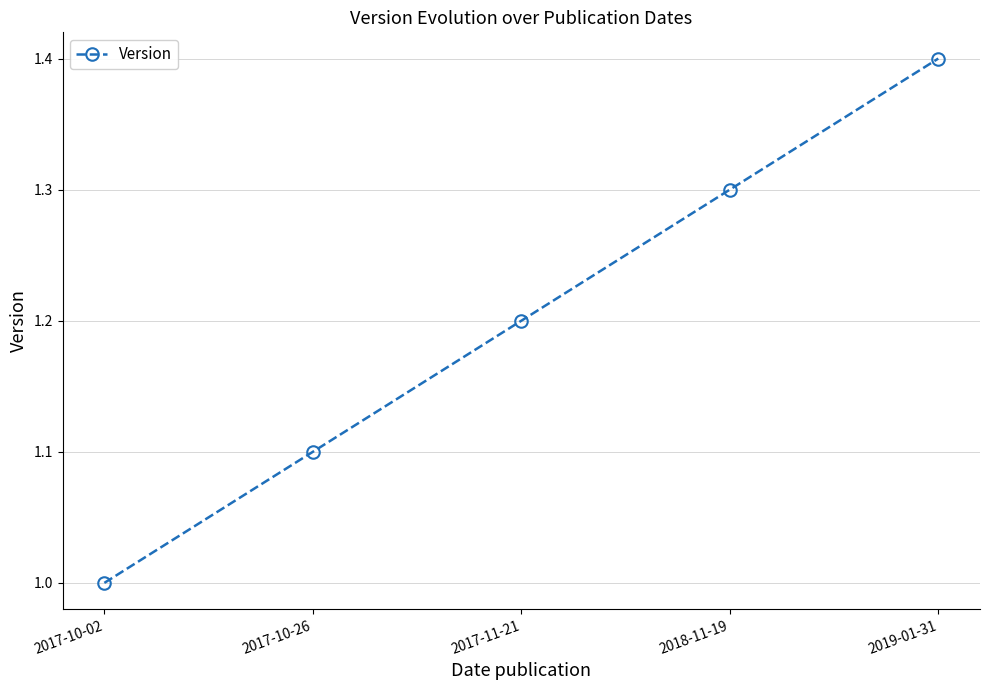

What is the change in value from 2017-10-26 to 2017-11-21?

+0.1